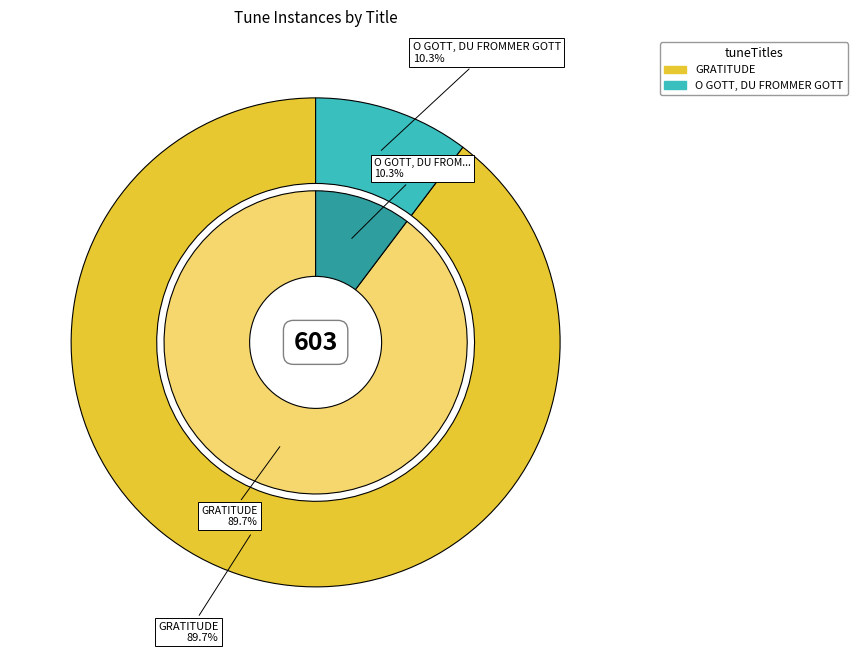

What is the total percentage of GRATITUDE and O GOTT, DU FROMMER GOTT?

100.0%